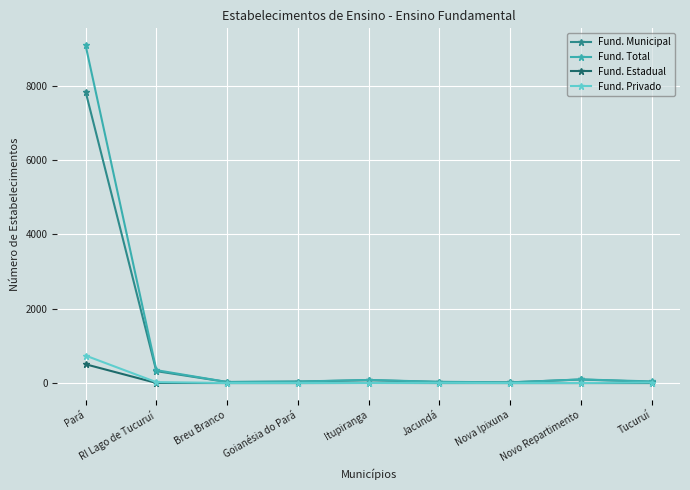

Which series has the widest spread of values?

Fund. Total